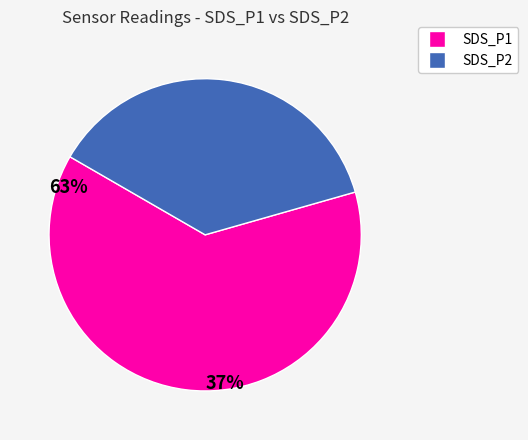

What is the smallest slice in the pie chart?

SDS_P2